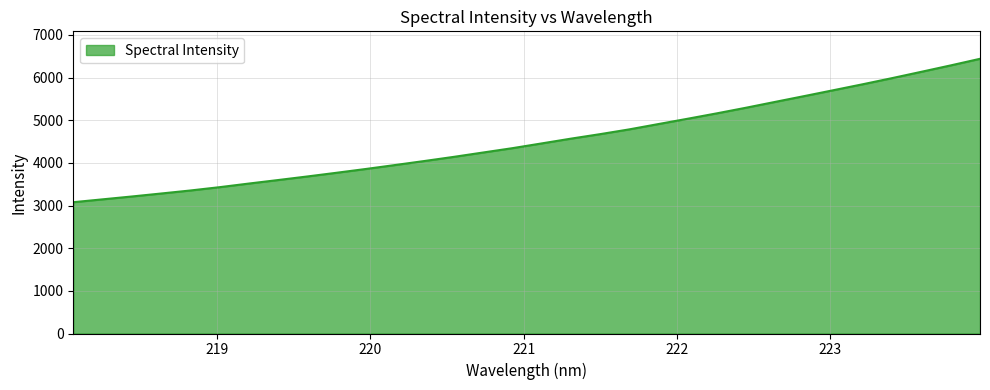

What is the maximum value shown in the chart?

6439.2